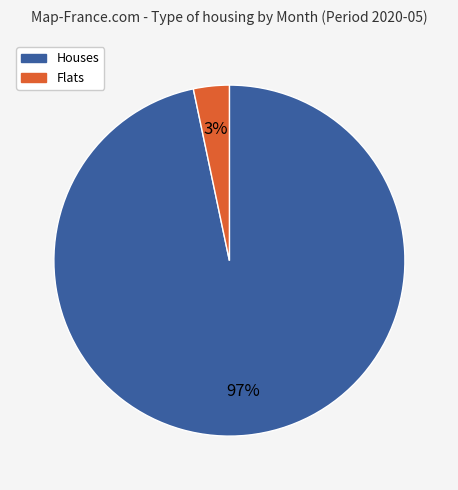

Is there a majority slice in this chart?

Yes